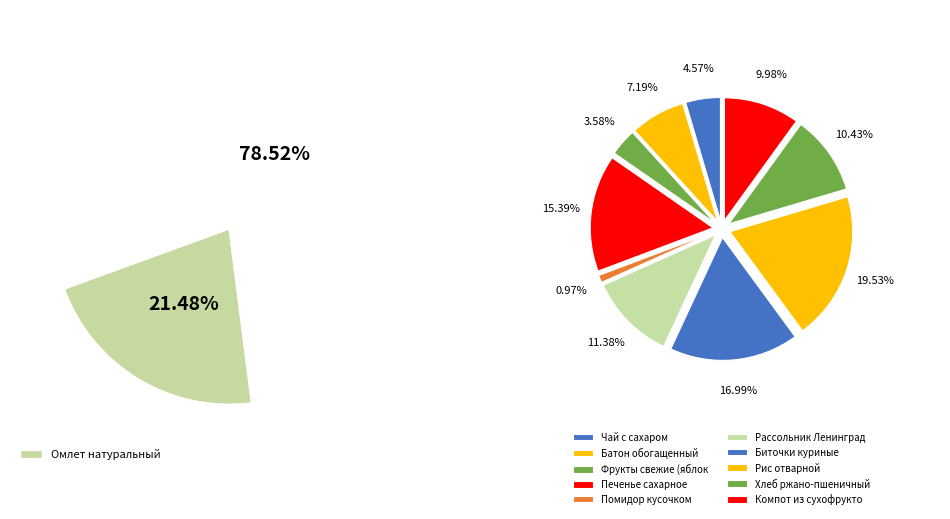

Which slice is the largest?

Омлет натуральный